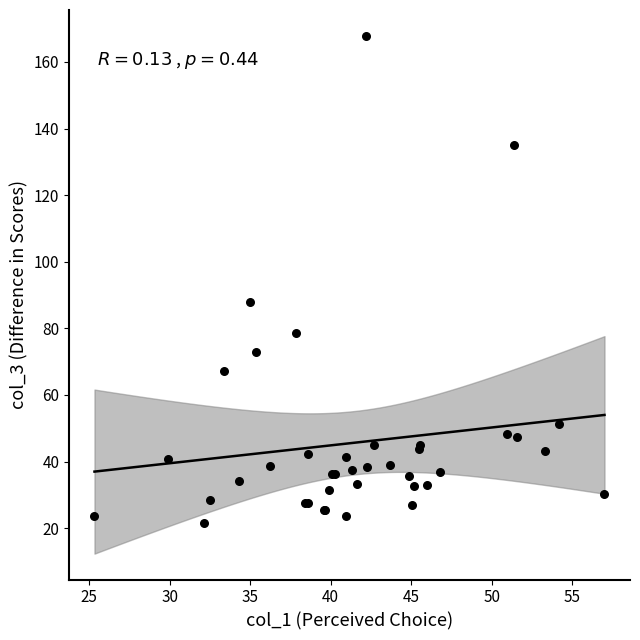

What Y value in the scatter plot is closest to 94?

87.9